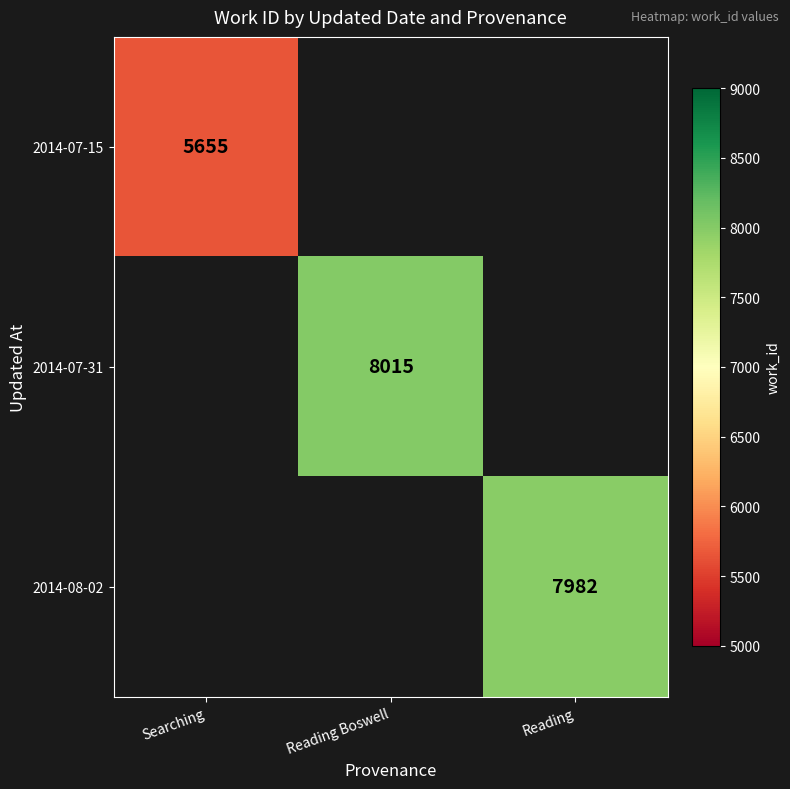

The 2014-07-31 series shows 8015 at Reading Boswell. True or false?

True